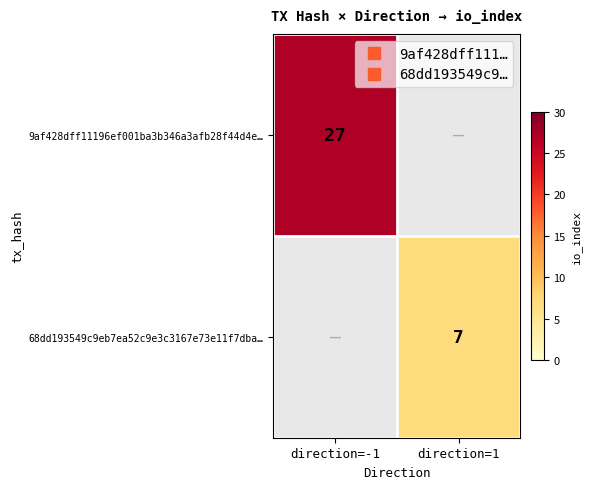

At direction=-1, list the series in order from smallest to largest.

9af428dff11196ef001ba3b346a3afb28f44d4e…, 68dd193549c9eb7ea52c9e3c3167e73e11f7dba…